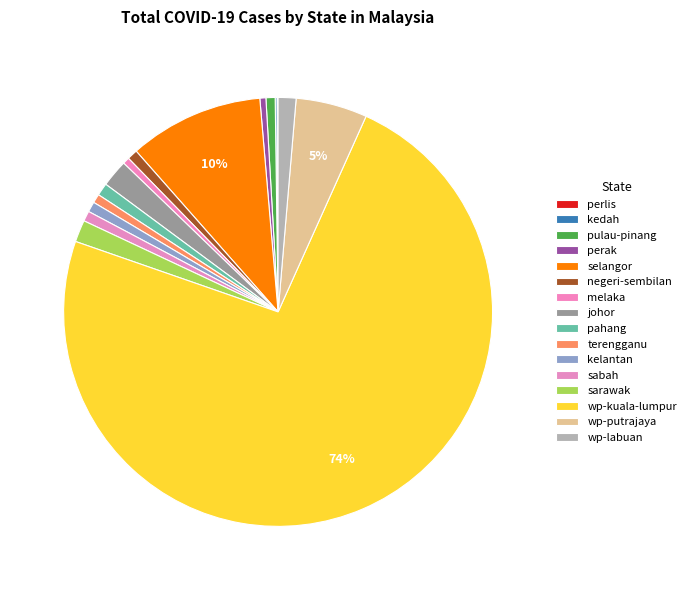

Rank the categories by value from lowest to highest.

perlis, kedah, perak, melaka, terengganu, pulau-pinang, kelantan, sabah, negeri-sembilan, pahang, wp-labuan, sarawak, johor, wp-putrajaya, selangor, wp-kuala-lumpur